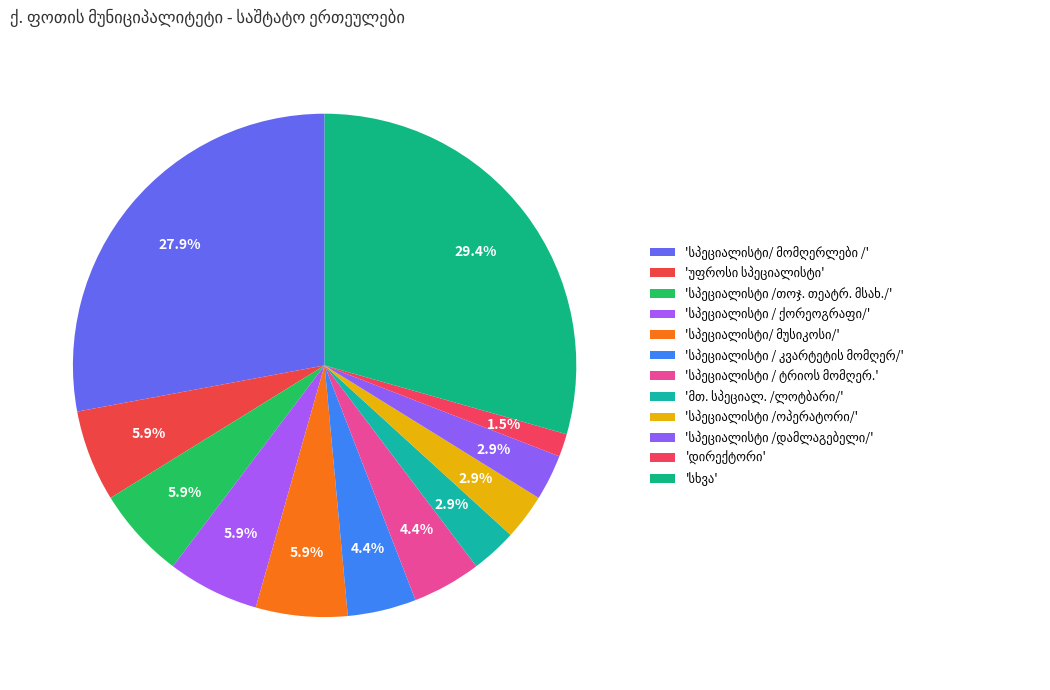

What percentage is the სპეციალისტი / ტრიოს მომღერ. slice, to the nearest percent?

5%